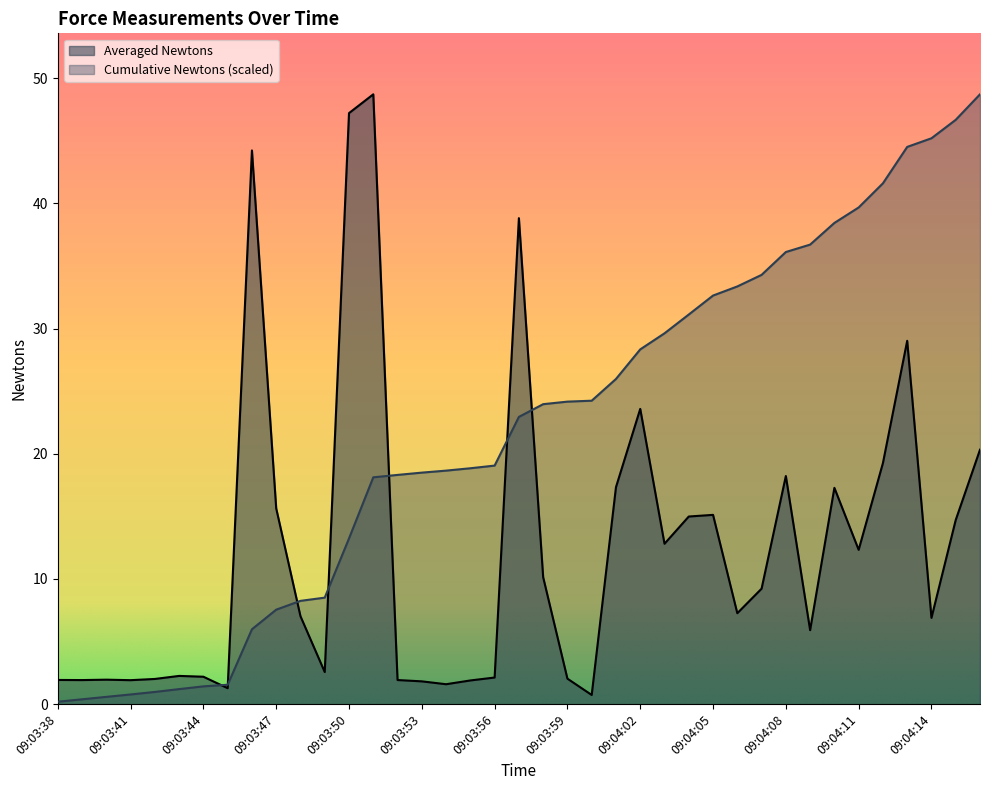

What position from the right is 09:03:44?

33